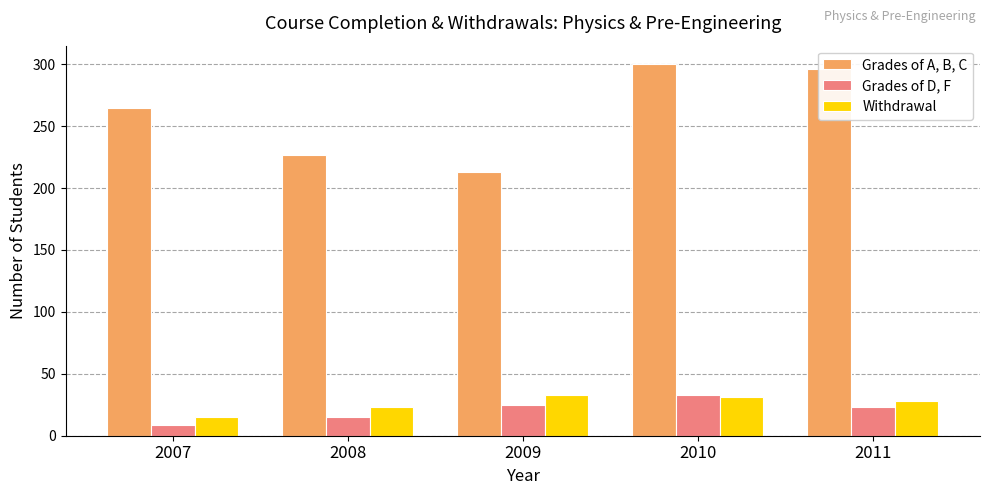

What is the difference between the highest and lowest values at 2008?

212